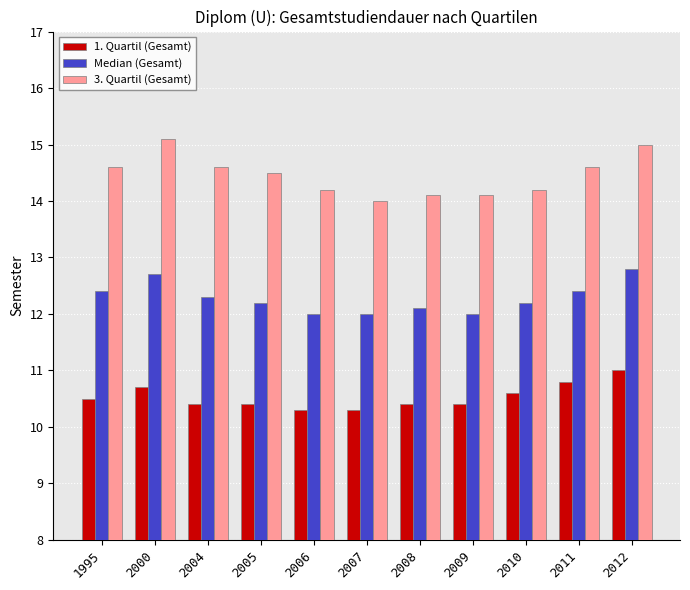

Which series has the largest total across all categories?

3. Quartil (Gesamt)